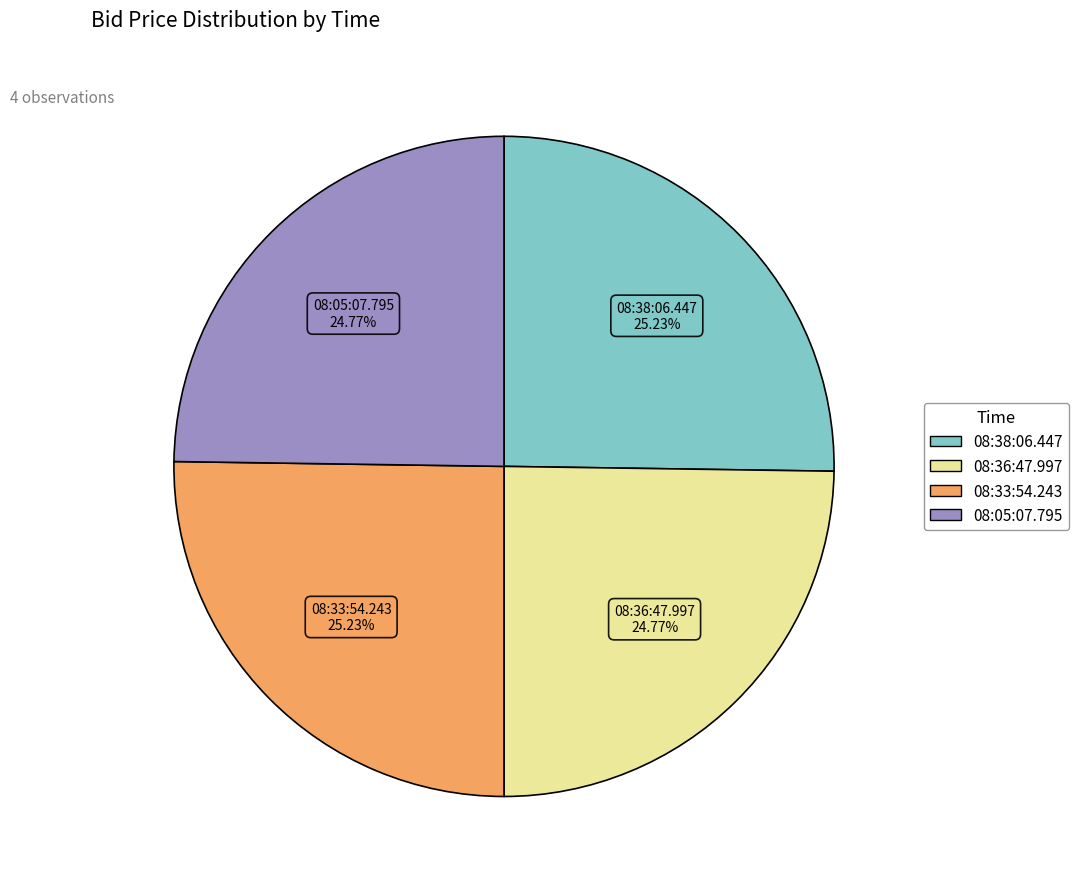

Does any single category account for the majority?

No